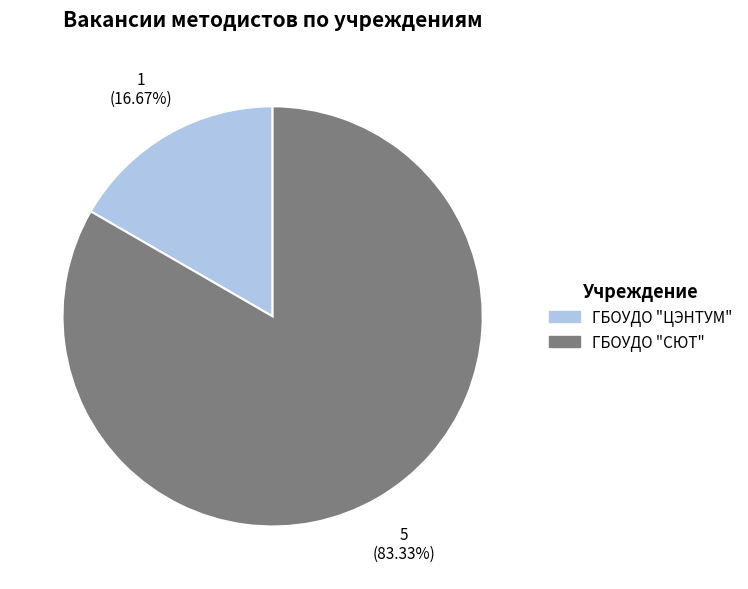

Is there any slice that represents more than half of the pie?

Yes